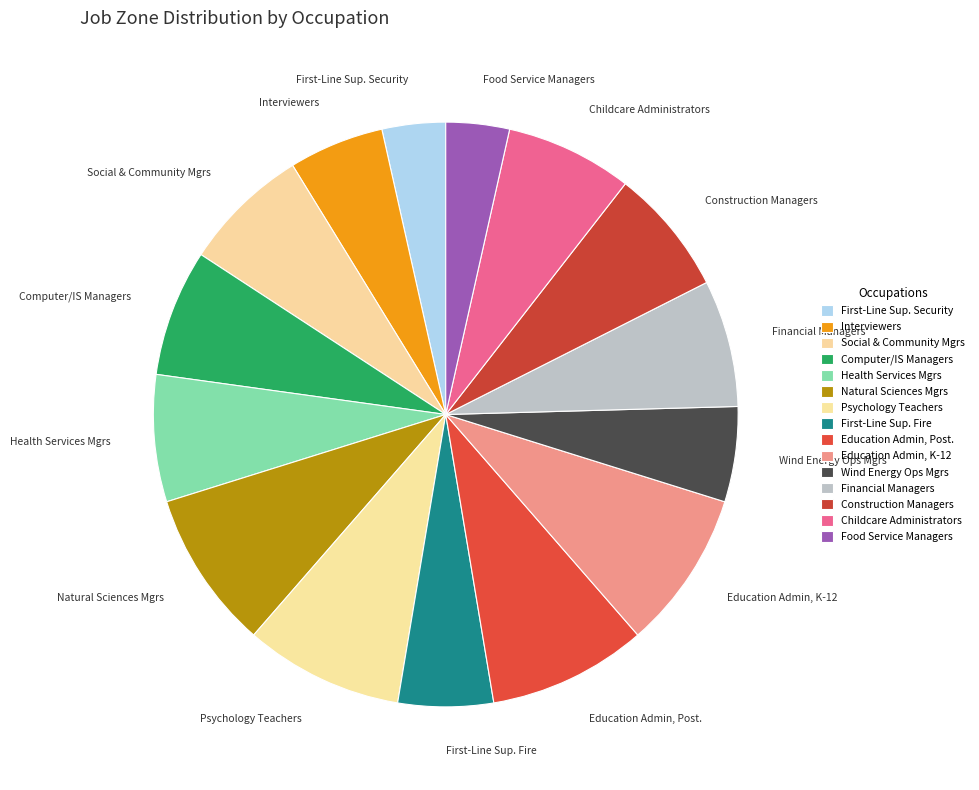

Do Construction Managers and Education Admin, K-12 together represent more than half of the pie?

No